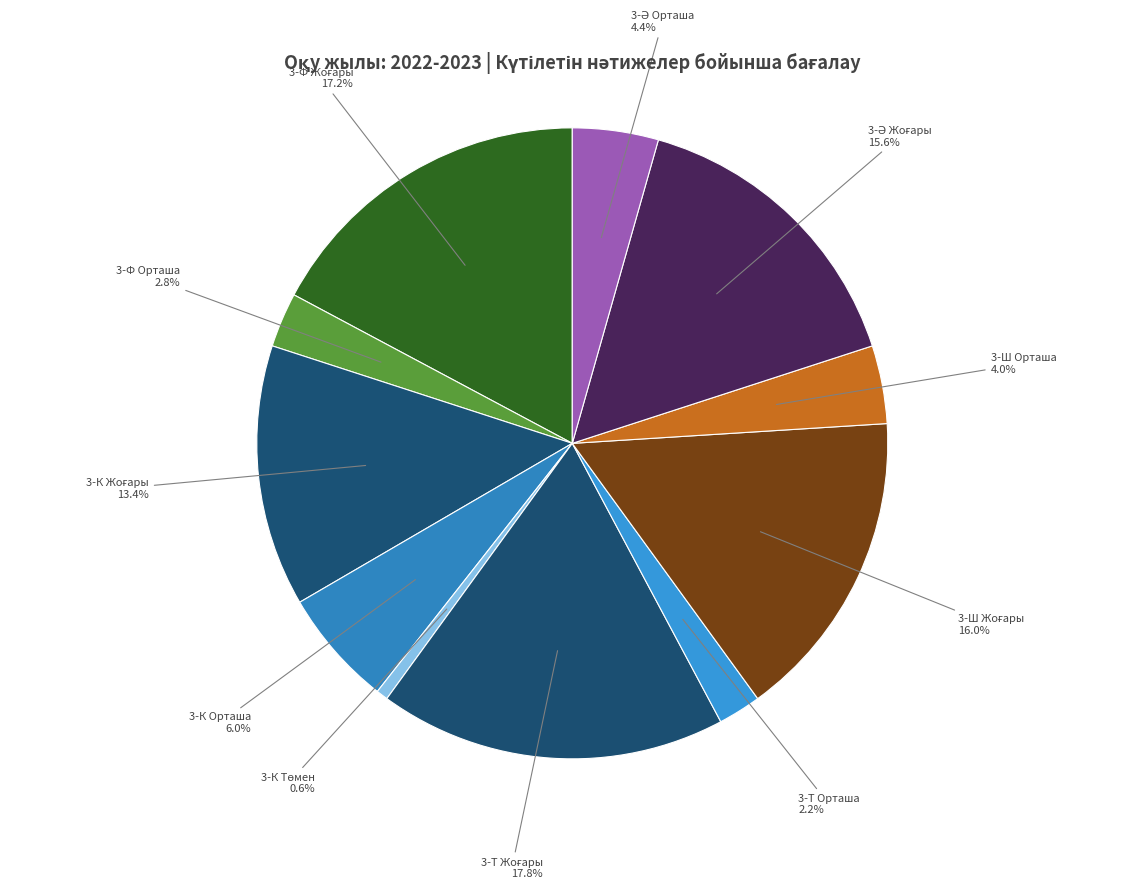

Does 3-Ф Орташа account for over 50% of the chart?

No